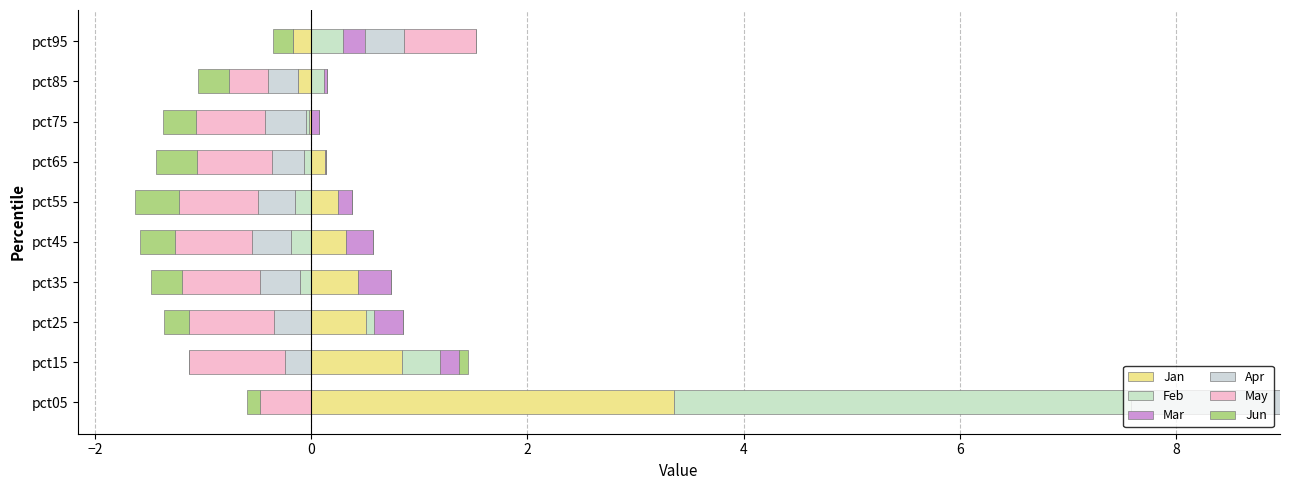

How many groups of bars are there?

10